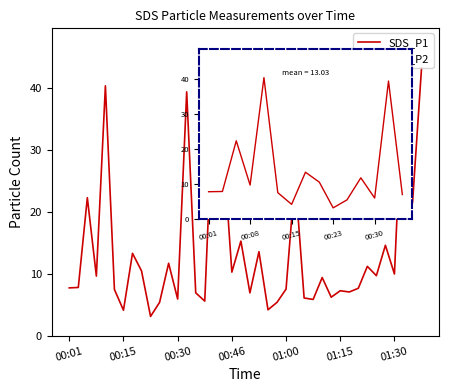

What is the label of the 25th point from the right?

00:38